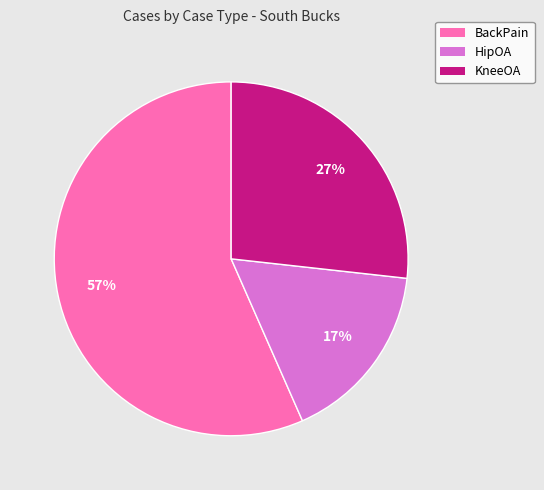

Which category has the smallest portion of the pie?

HipOA